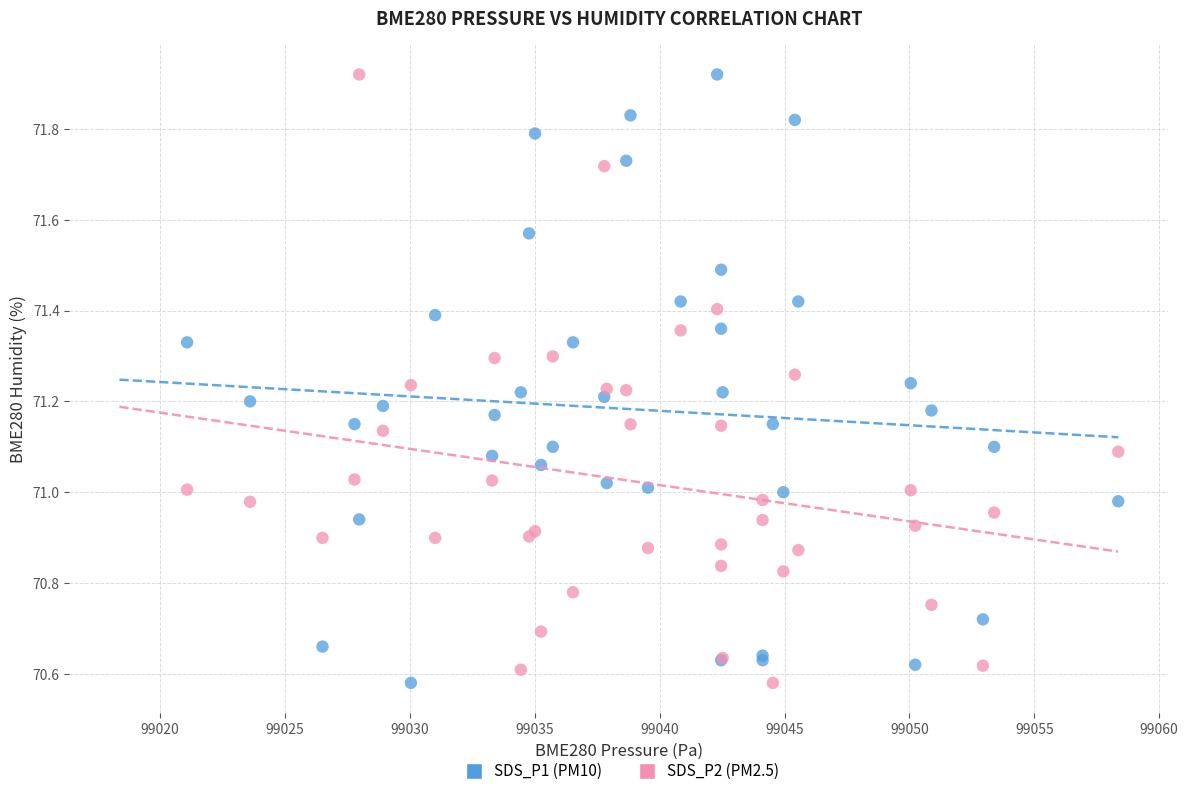

What is the X range (max minus min) for the scatter plot?

37.3